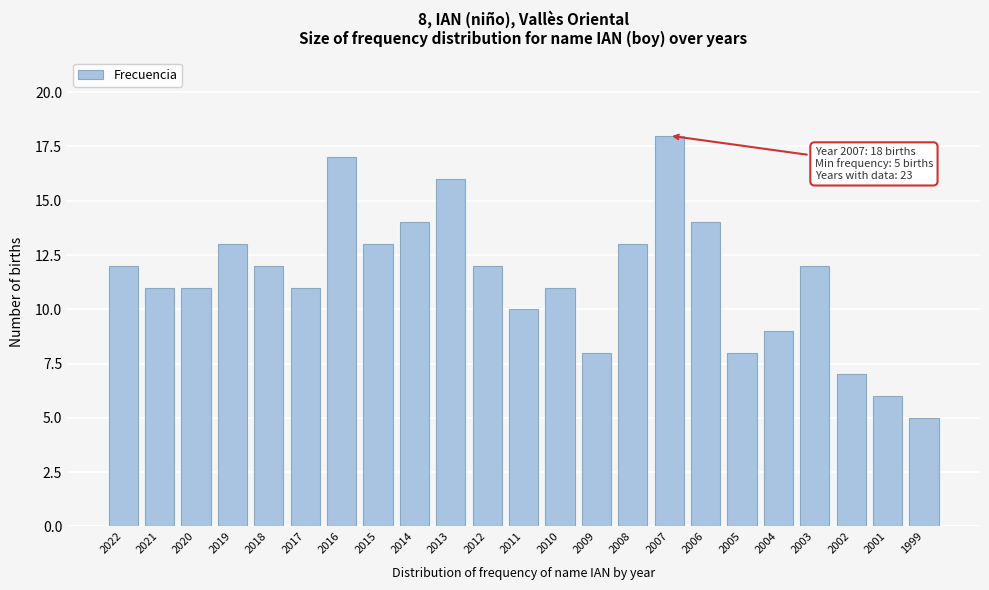

Reading right to left, list all the values displayed in this chart.

5	6	7	12	9	8	14	18	13	8	11	10	12	16	14	13	17	11	12	13	11	11	12